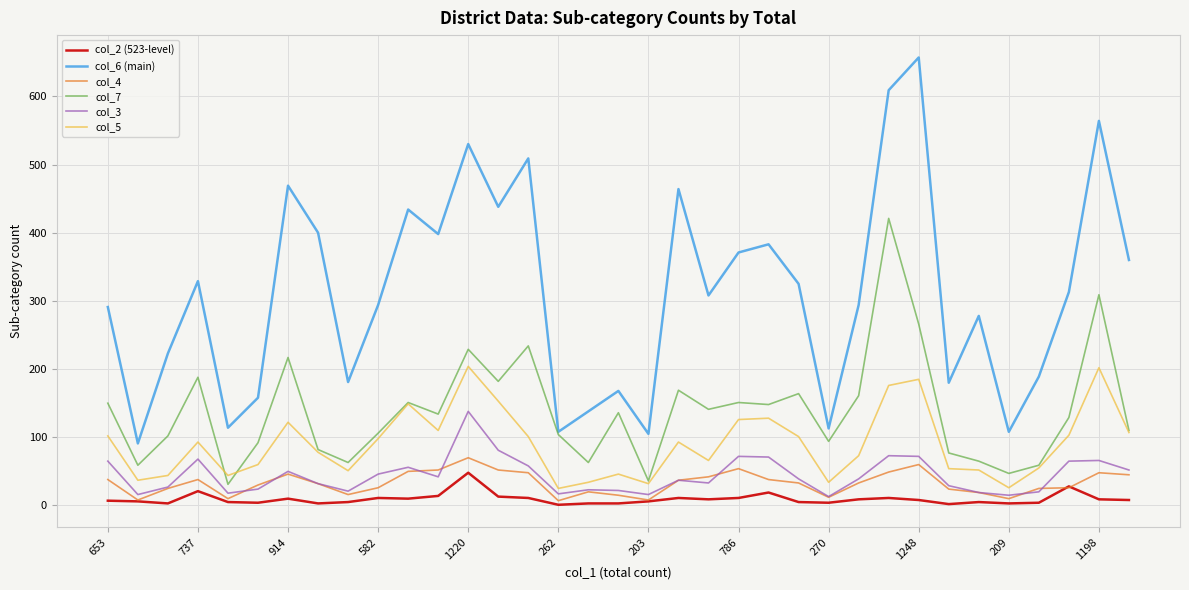

True or false: col_3 has more than 1 points higher than both neighbors.

True